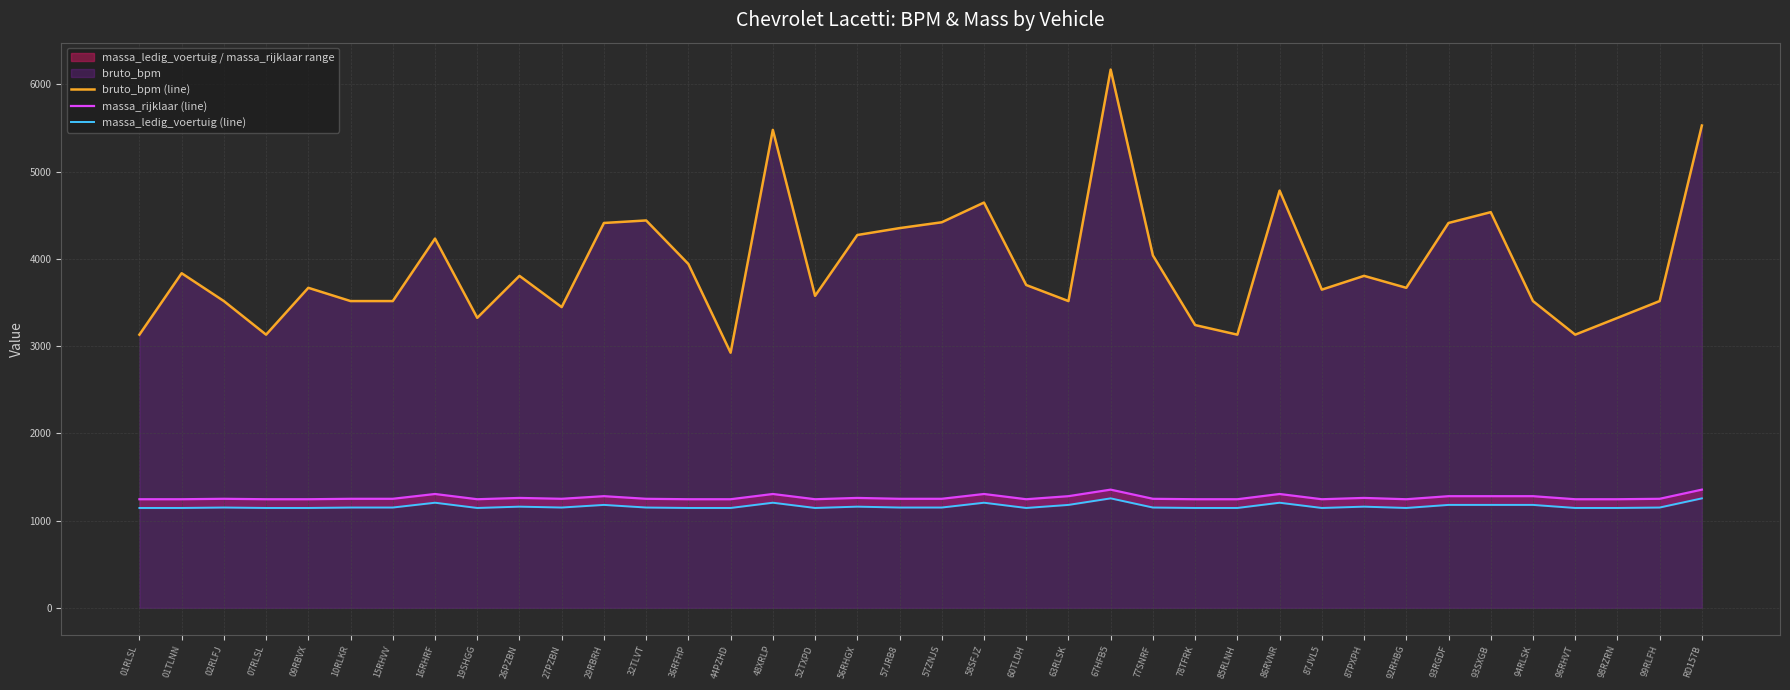

What is the sum of all massa_rijklaar (line) values?

48035